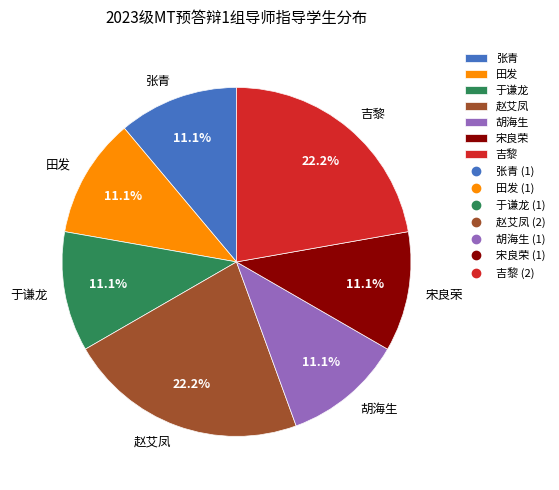

Does 于谦龙 represent more than half of the total?

No